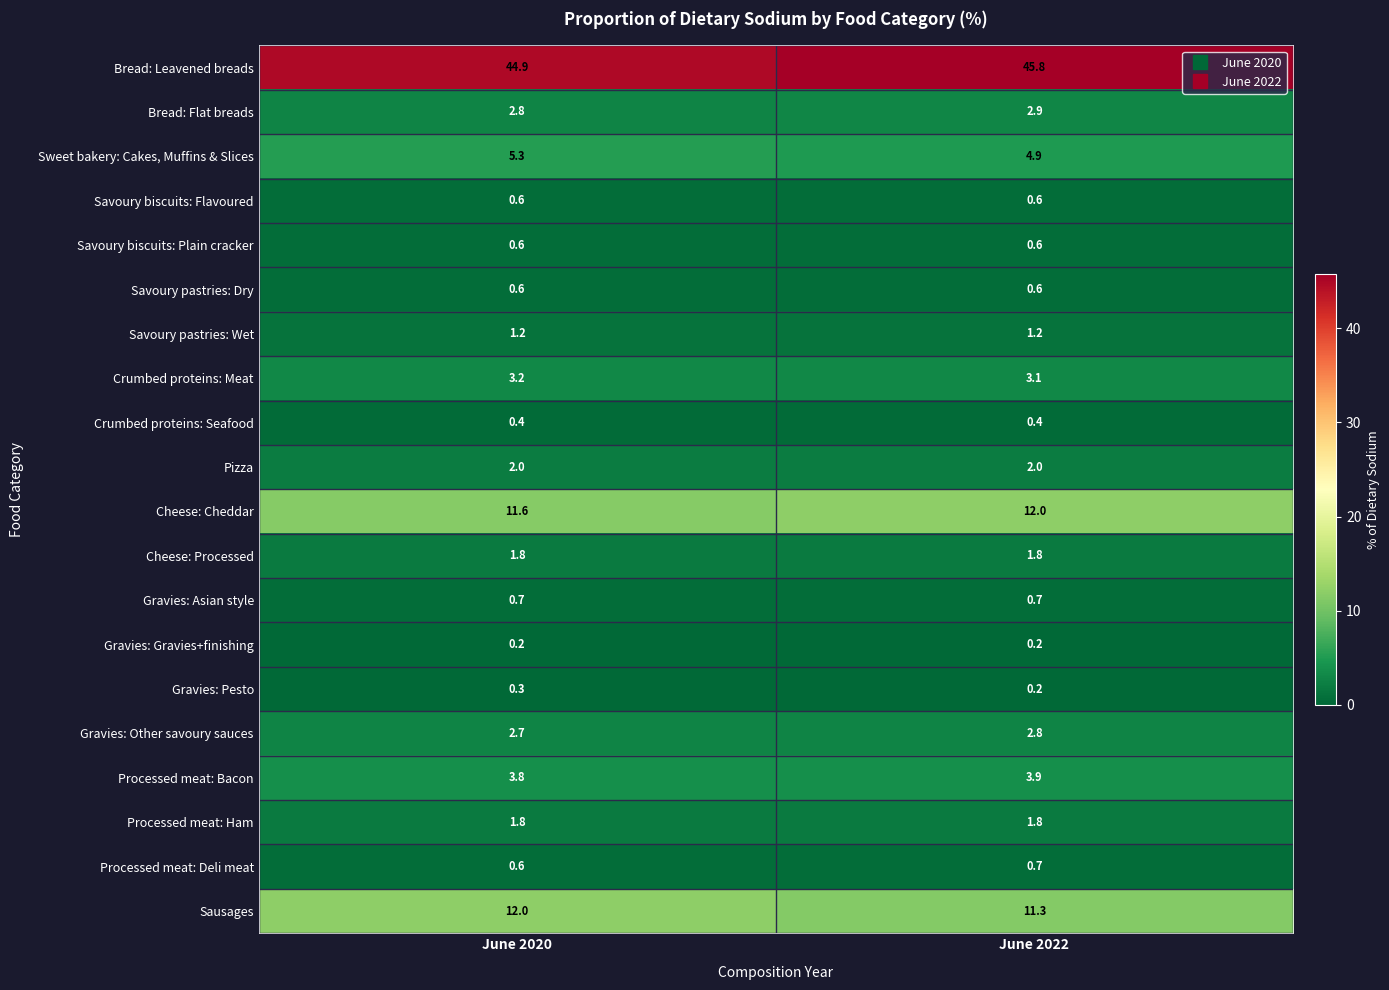

At which label is Bread: Leavened breads closest to 45?

June 2020